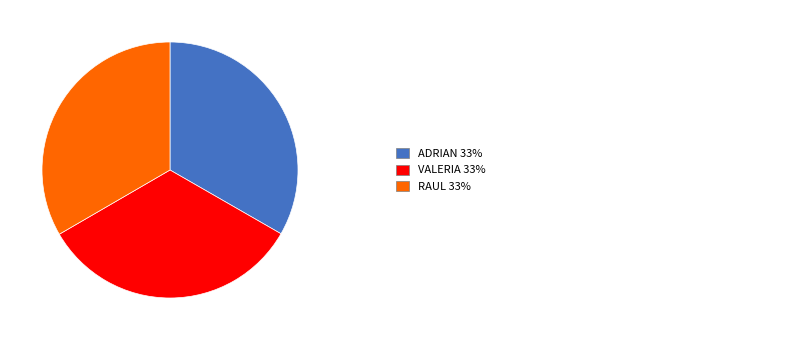

Is there a majority slice in this chart?

No